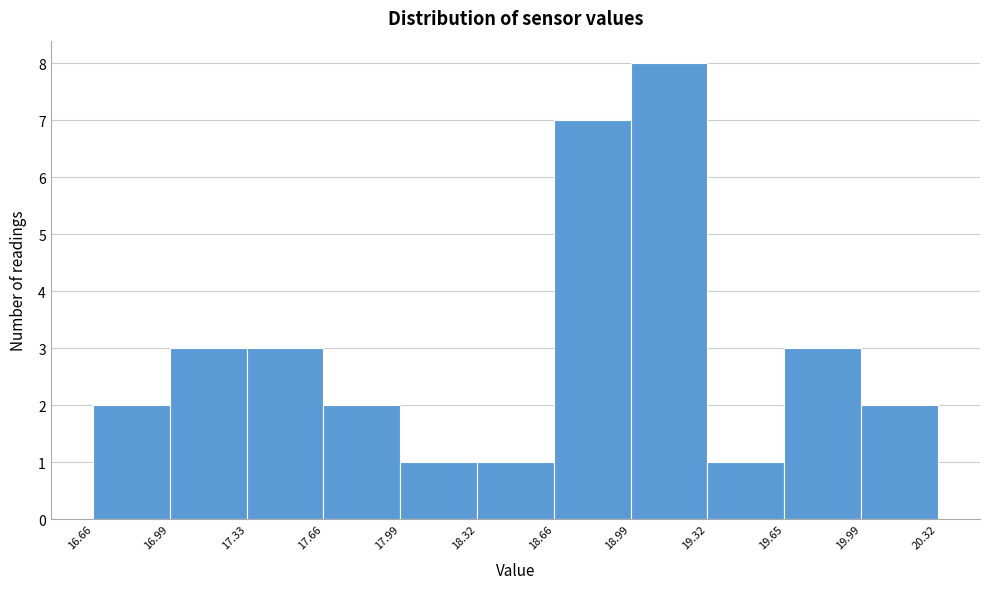

Reading left to right, list every bar in this chart as the range it spans on the x-axis followed by its height. The values are not printed on the chart, so give them approximately, as read against the axis.

16.66 to 16.99: 2
16.99 to 17.33: 3
17.33 to 17.66: 3
17.66 to 17.99: 2
17.99 to 18.32: 1
18.32 to 18.66: 1
18.66 to 18.99: 7
18.99 to 19.32: 8
19.32 to 19.65: 1
19.65 to 19.99: 3
19.99 to 20.32: 2